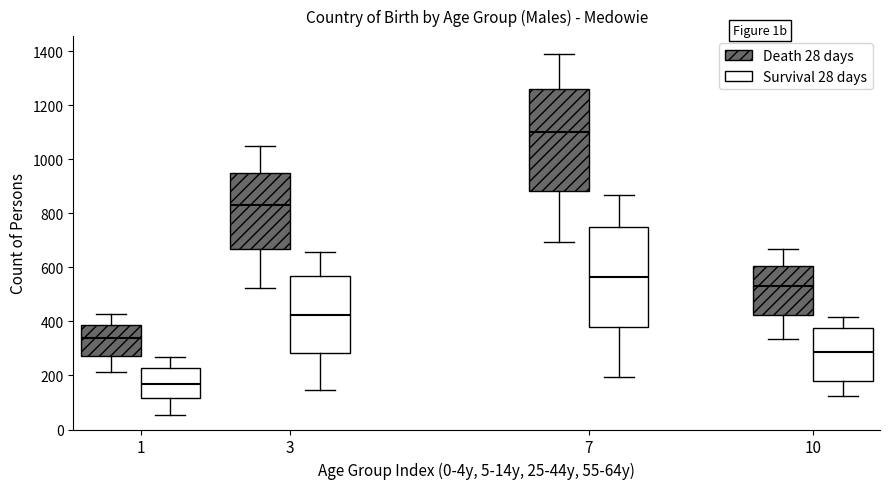

Reading left to right, read every box against the y-axis: the position of its median line, the range the box covers, and the ends of its whiskers. The values are not printed on the chart, so give them approximately, as read against the axis.

1 (Death 28 days): median 340, box 280 to 380, whiskers 220 to 420
1 (Survival 28 days): median 160, box 120 to 220, whiskers 60 to 260
3 (Death 28 days): median 840, box 660 to 960, whiskers 520 to 1040
3 (Survival 28 days): median 420, box 280 to 560, whiskers 140 to 660
7 (Death 28 days): median 1100, box 880 to 1260, whiskers 700 to 1380
7 (Survival 28 days): median 560, box 380 to 760, whiskers 200 to 860
10 (Death 28 days): median 520, box 420 to 600, whiskers 340 to 660
10 (Survival 28 days): median 280, box 180 to 380, whiskers 120 to 420